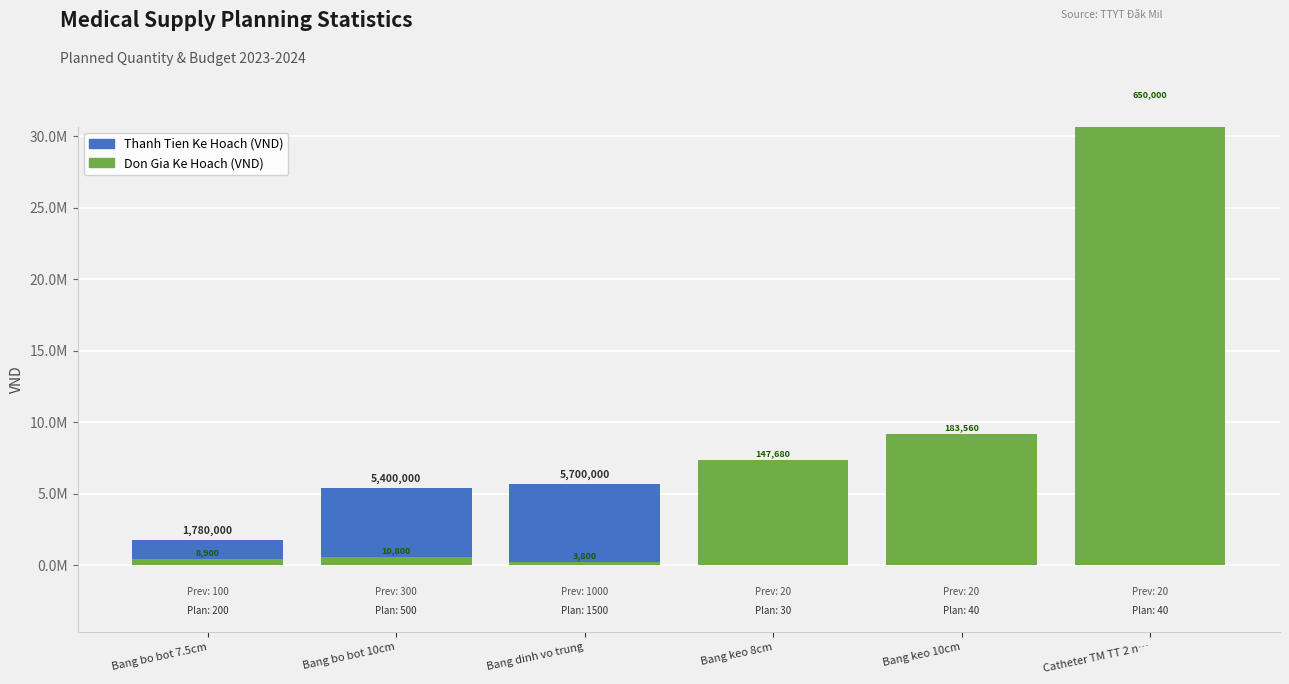

Between Bang bo bot 7.5cm and Bang keo 8cm, which series saw the biggest shift?

Don Gia Ke Hoach x50